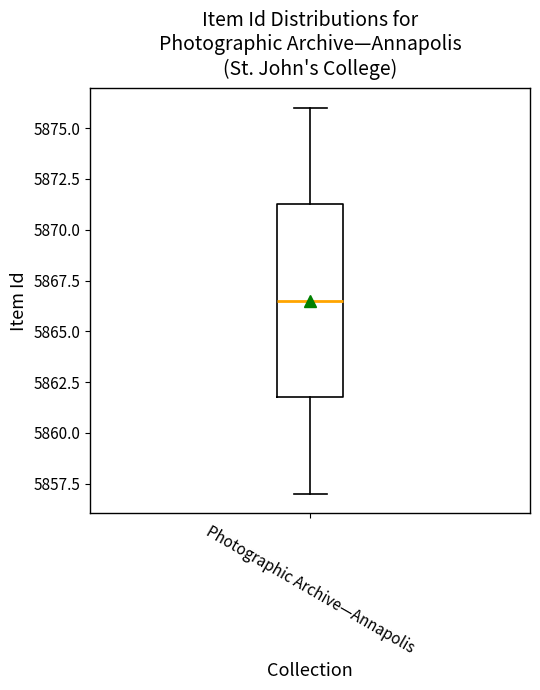

Read this box plot against the y-axis: the position of the median line, the range covered by the box, and the ends of both whiskers. The values are not printed on the chart, so give them approximately, as read against the axis.

median 5866.5, box 5862.0 to 5871.5, whiskers 5857.0 to 5876.0